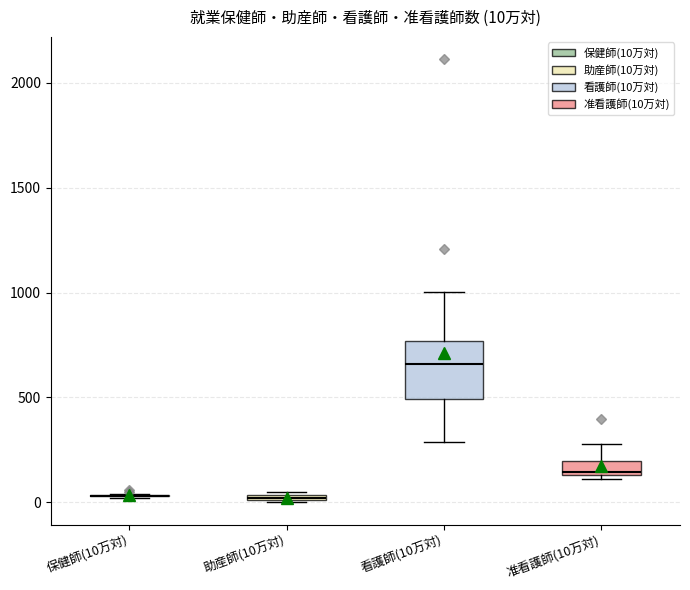

Comparing the boxes themselves (not the whiskers), which one is the tallest?

看護師(10万対)